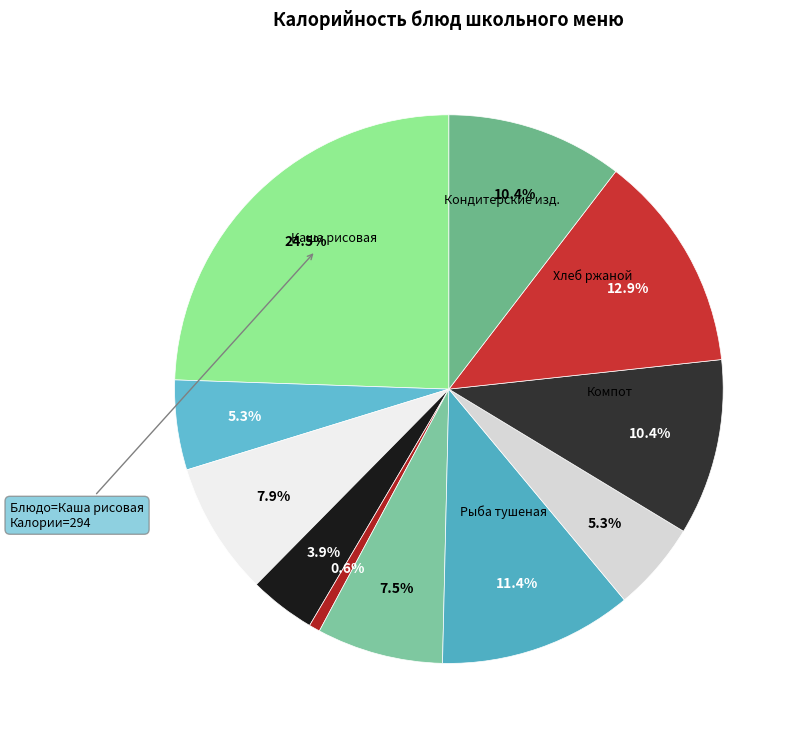

How many segments does this pie chart have?

11